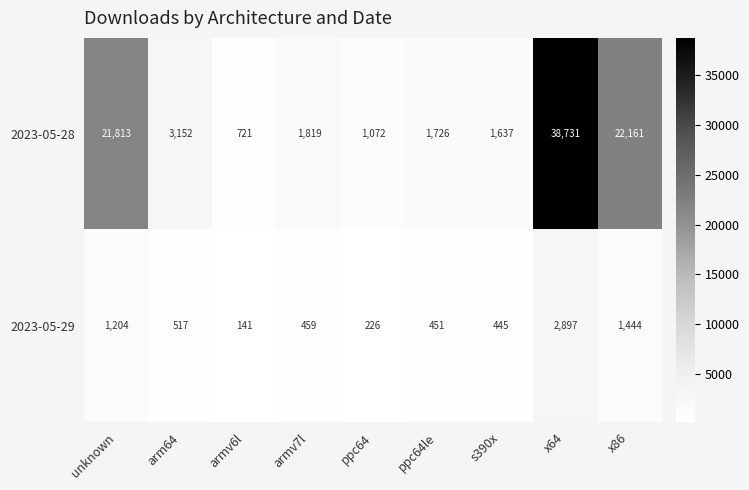

What is the sum of the 2023-05-29 values at s390x and armv6l?

586